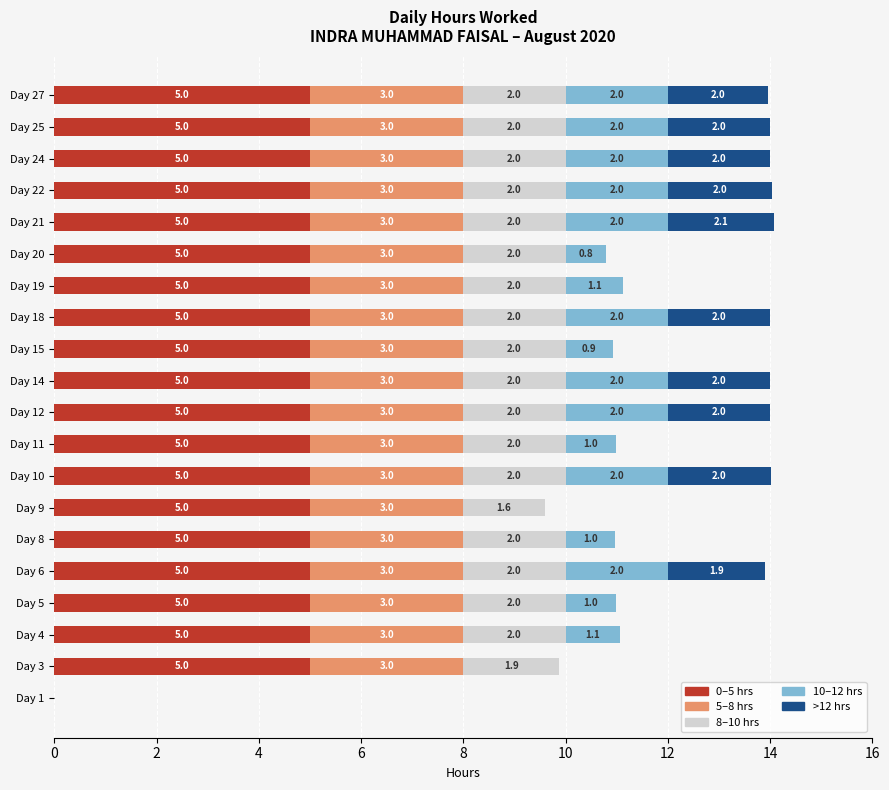

How many categories are shown in the chart?

20